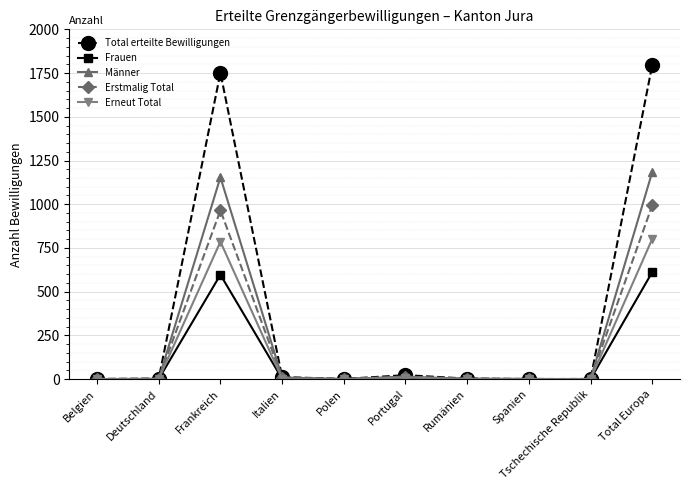

Does the chart have visible grid lines?

Yes